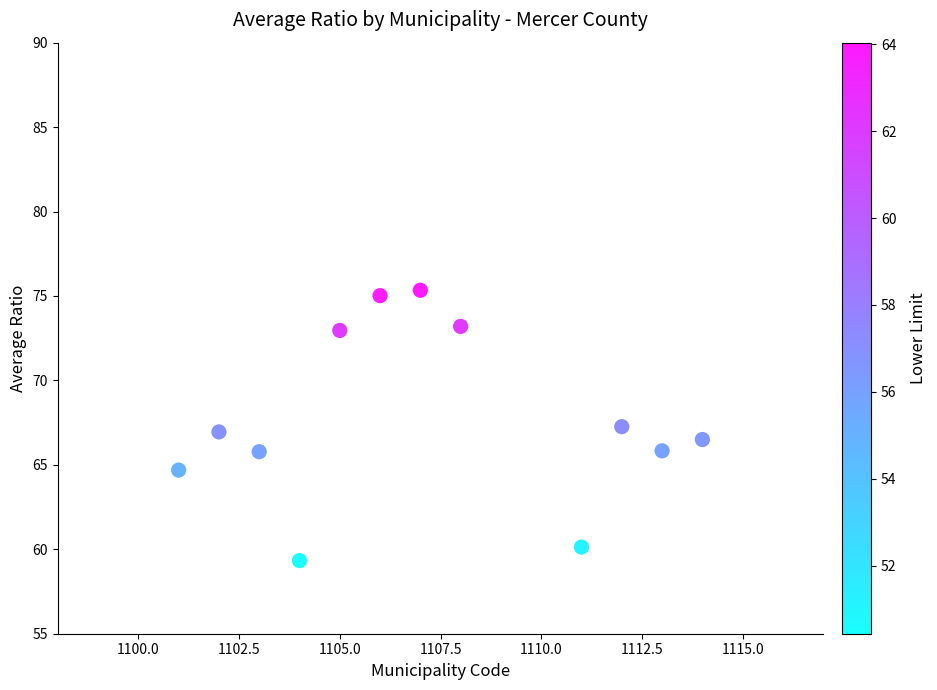

What is the range of X values (max minus min)?

13.0